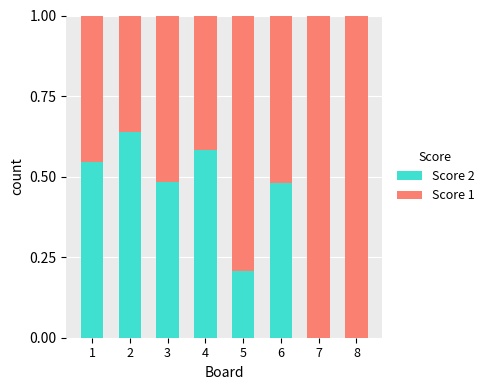

Is it true that Score 2 equals 0.0 at 7?

True